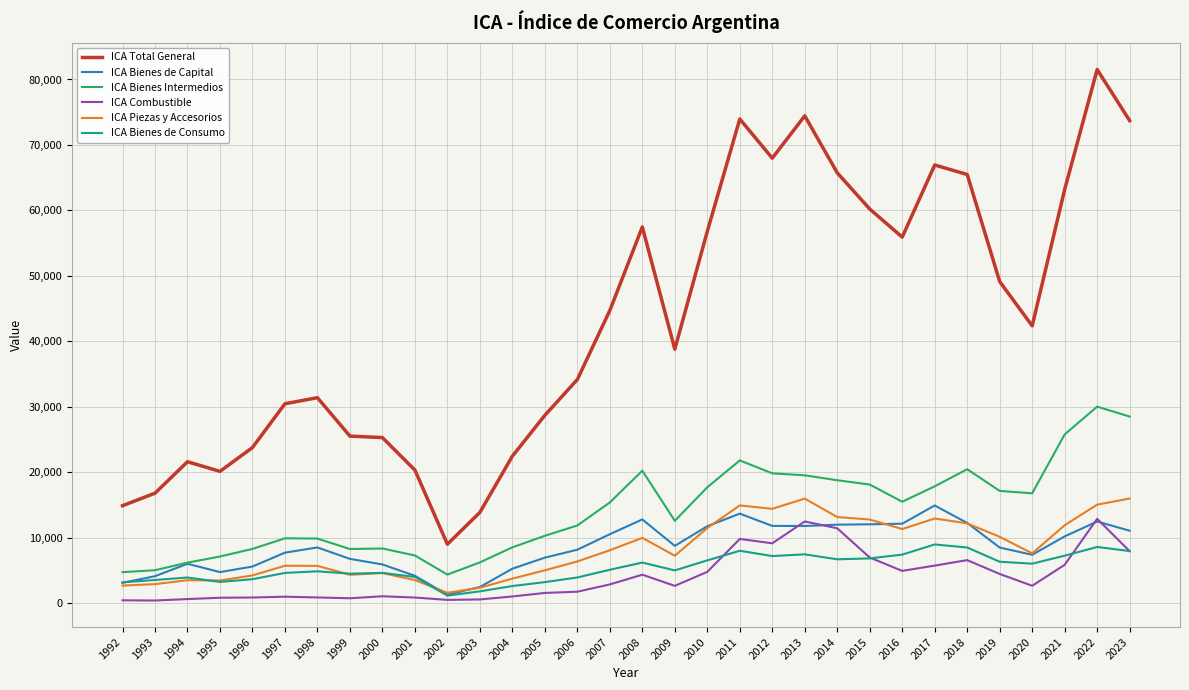

What is the spread (max minus min) of values at 2021?

57343.0